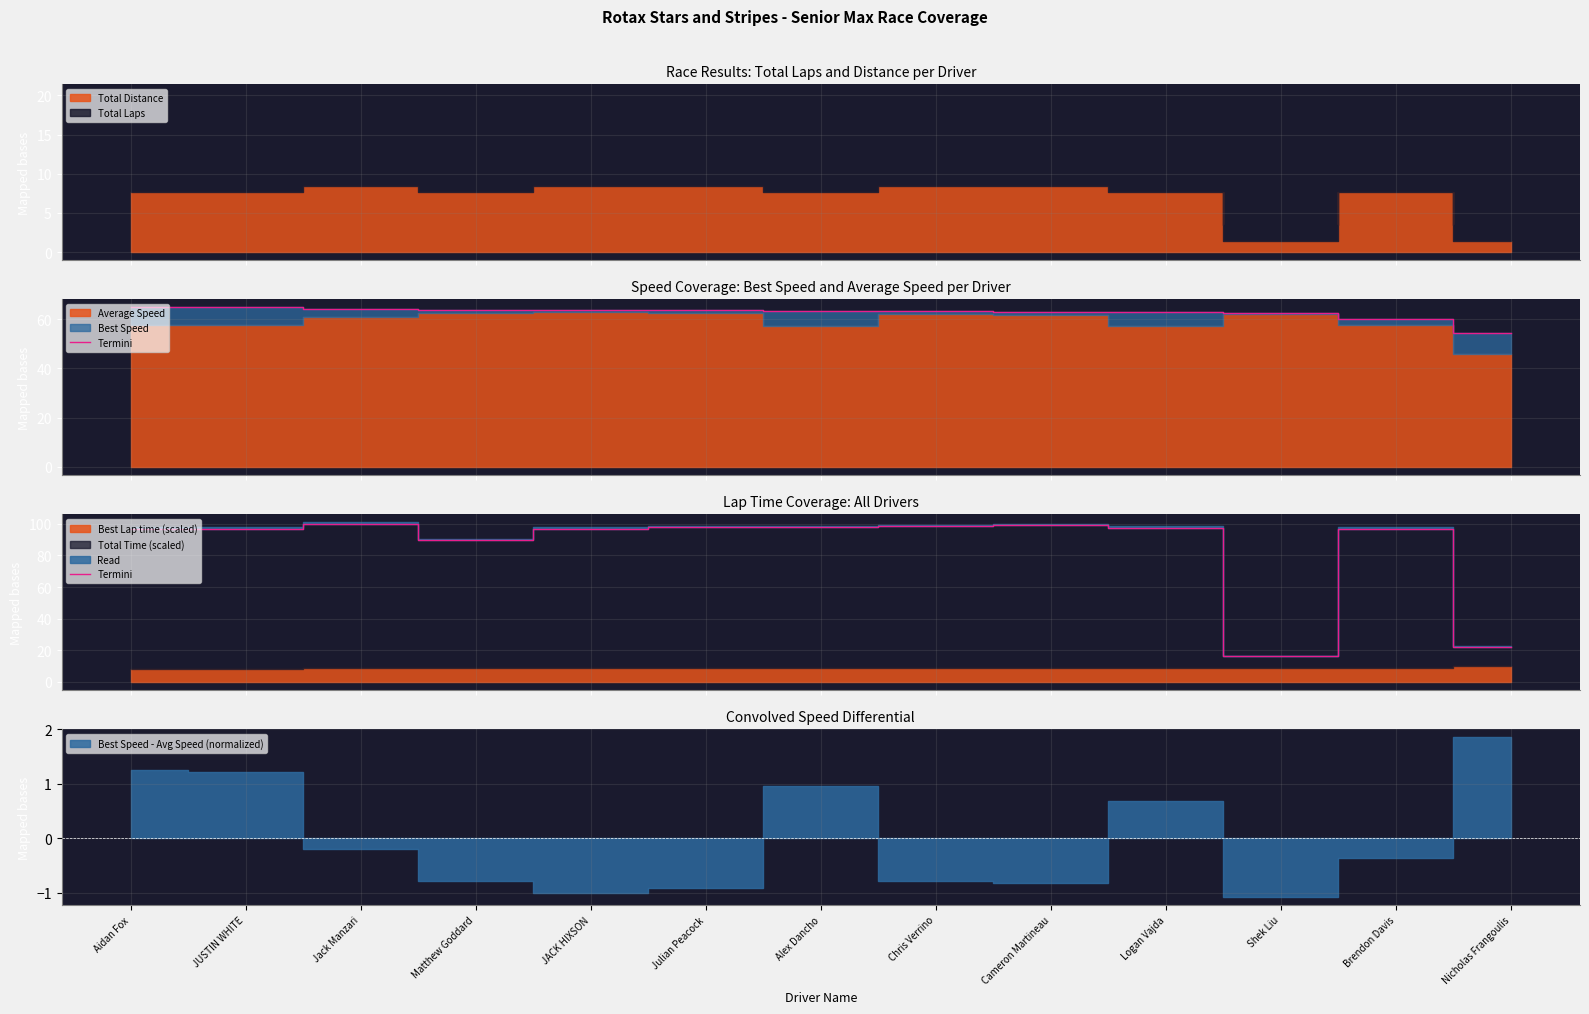

How many interior local valleys (lower than both neighbors) does the data have?

3